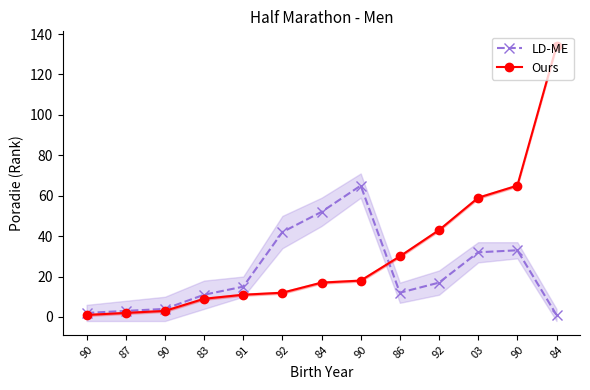

Where is the first local maximum for LD-ME?

90